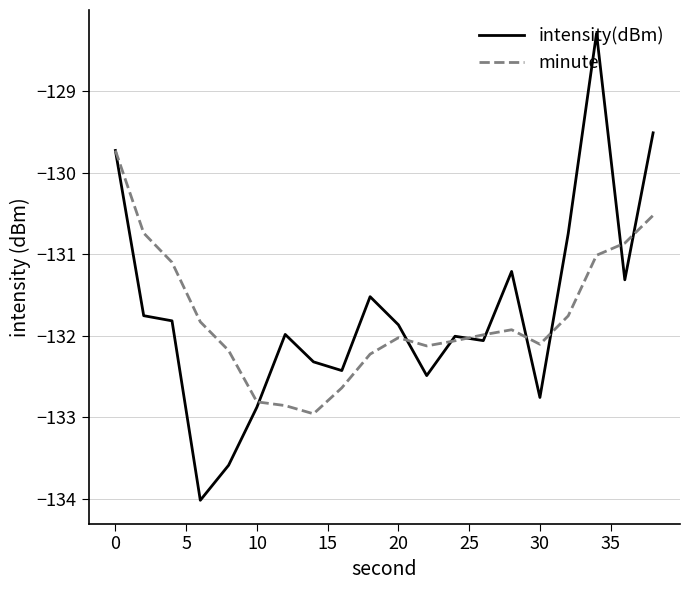

What is the highest value of the intensity(dBm) series?

-128.3